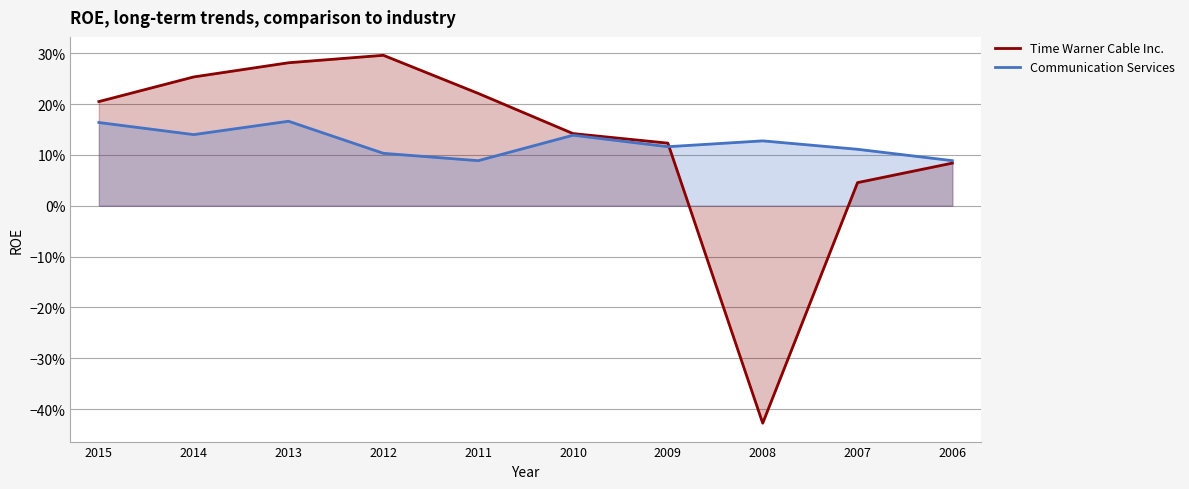

Rank the series at 2011 from lowest to highest value.

Communication Services, Time Warner Cable Inc.